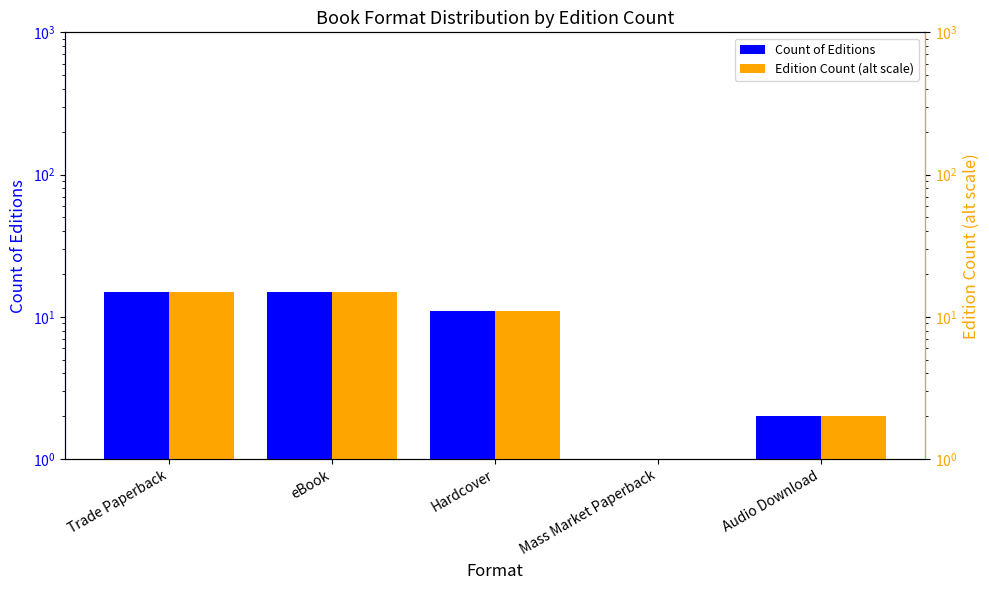

How many data points in Count of Editions are less than 11?

2